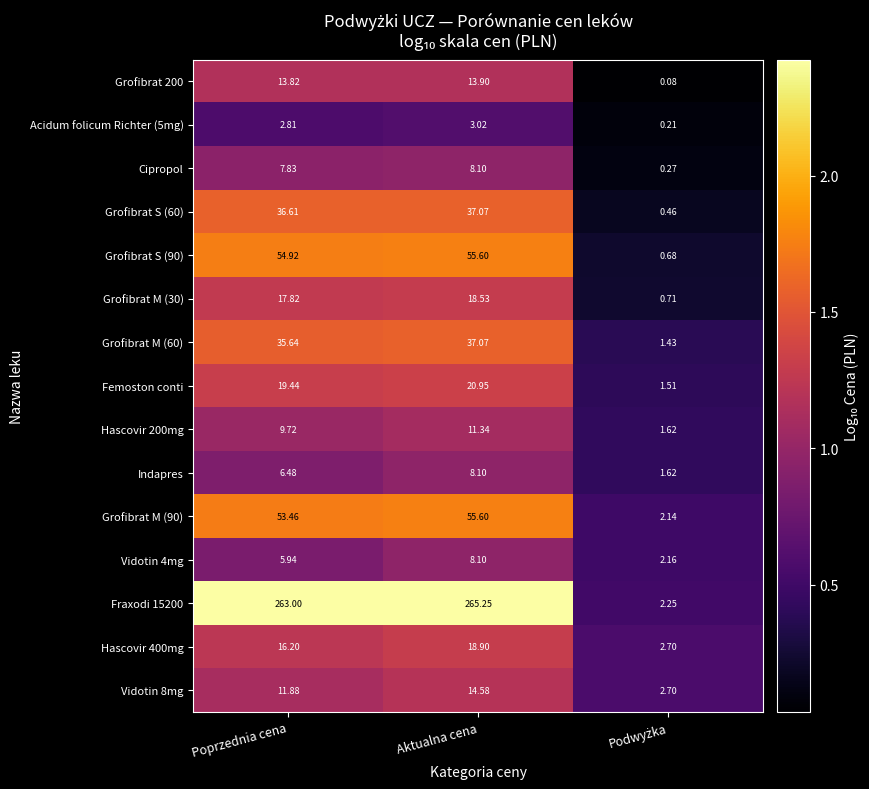

Where is Vidotin 8mg nearest to the value 8?

Poprzednia cena